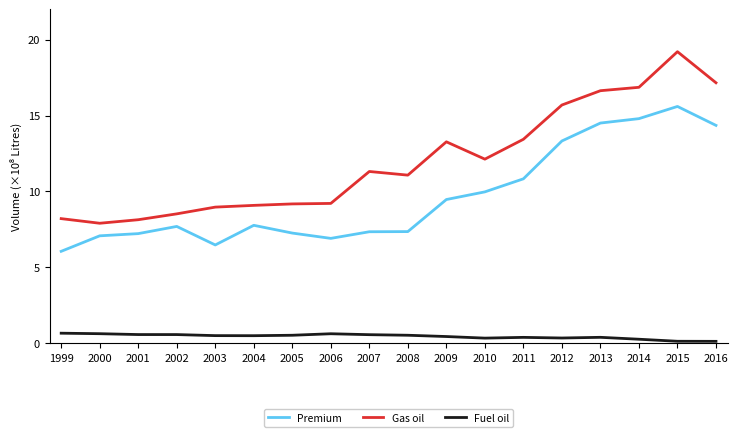

What is the total value across all series at 2004?

17.4